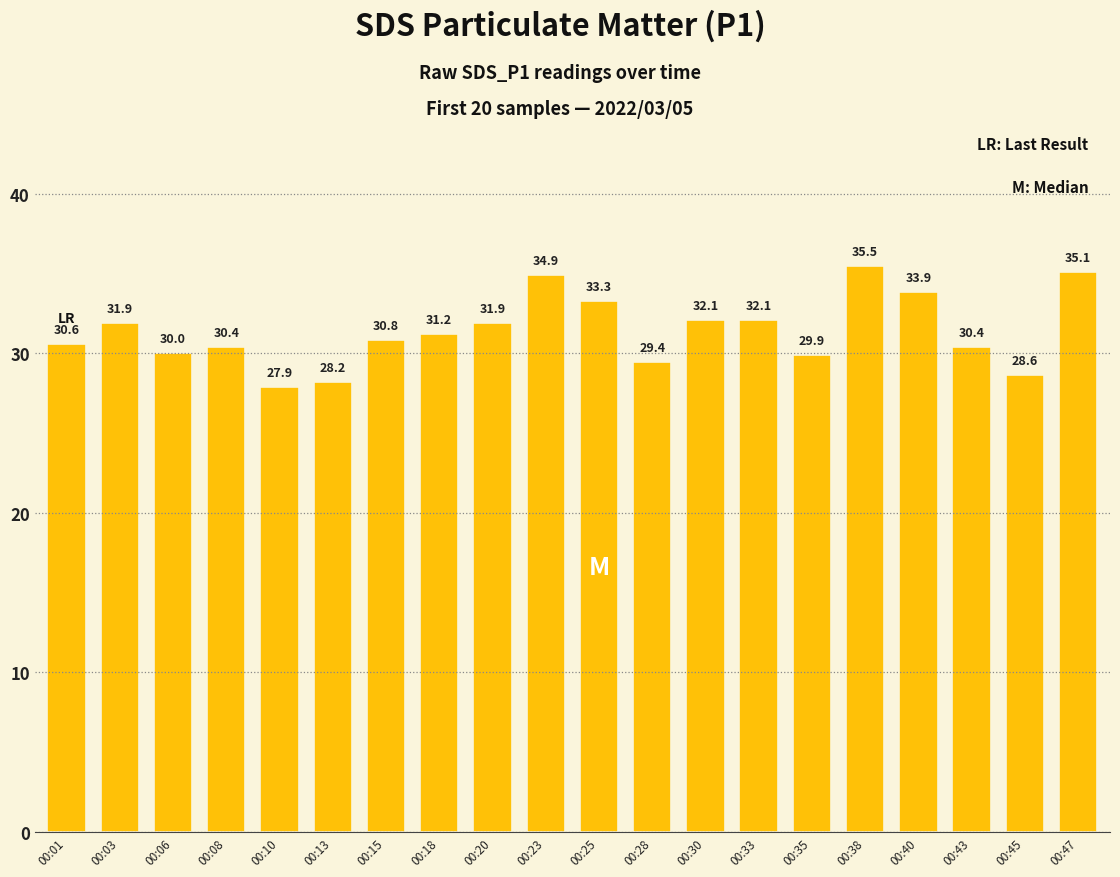

Reading left to right, extract all data points from this chart.

30.6	31.9	30.0	30.4	27.9	28.2	30.8	31.2	31.9	34.9	33.3	29.4	32.1	32.1	29.9	35.5	33.9	30.4	28.6	35.1